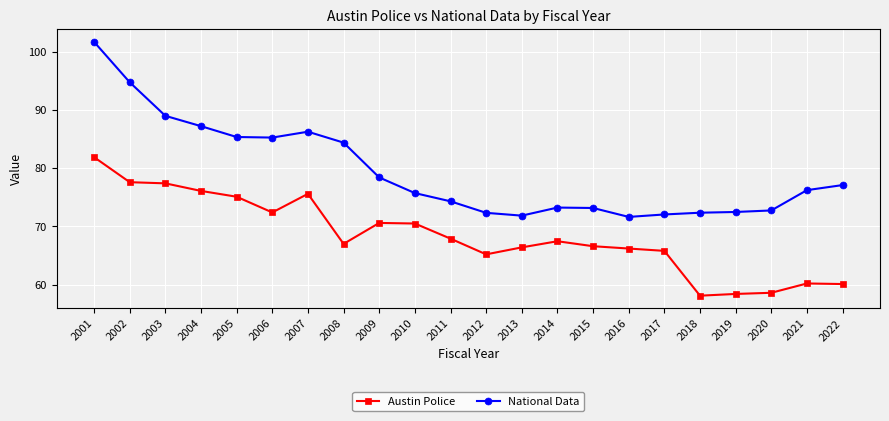

The Austin Police series shows 58.1 at 2018. True or false?

True